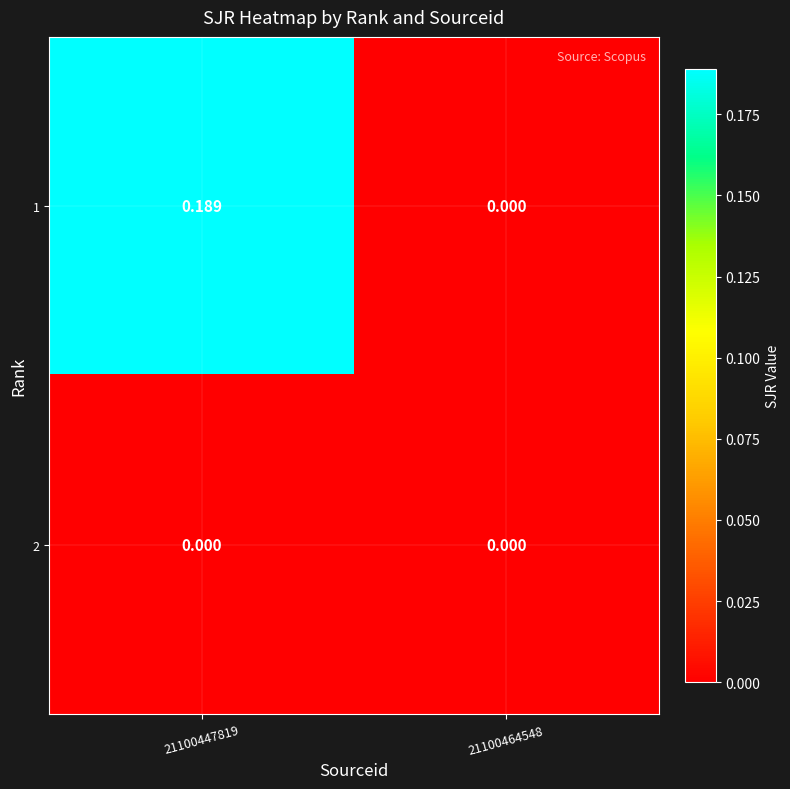

Which series has the largest total across all categories?

1